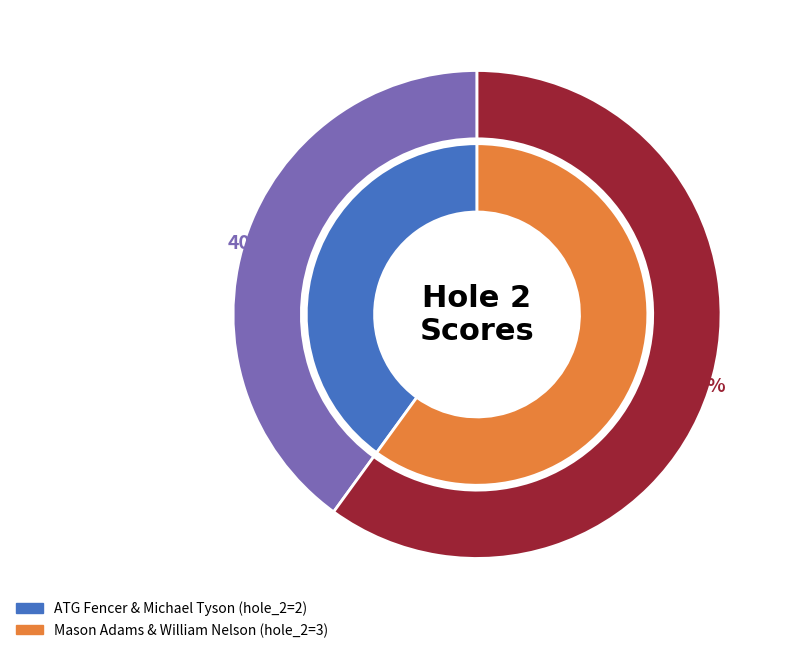

How many slices are in this pie chart?

2